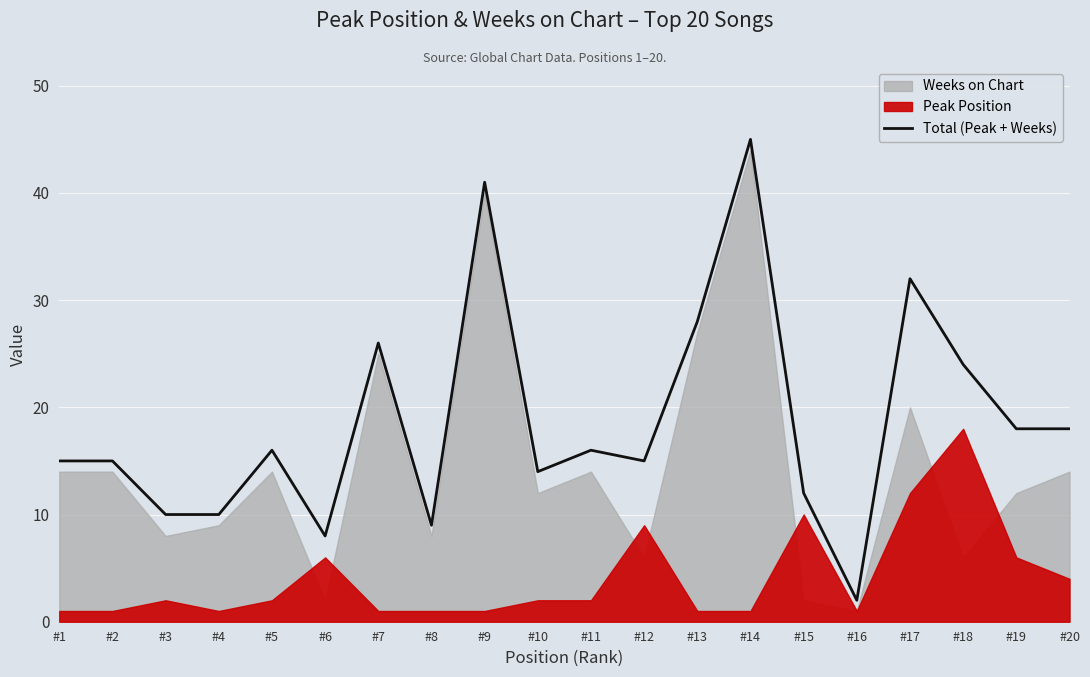

What is the value of the 15th point from the left?

12